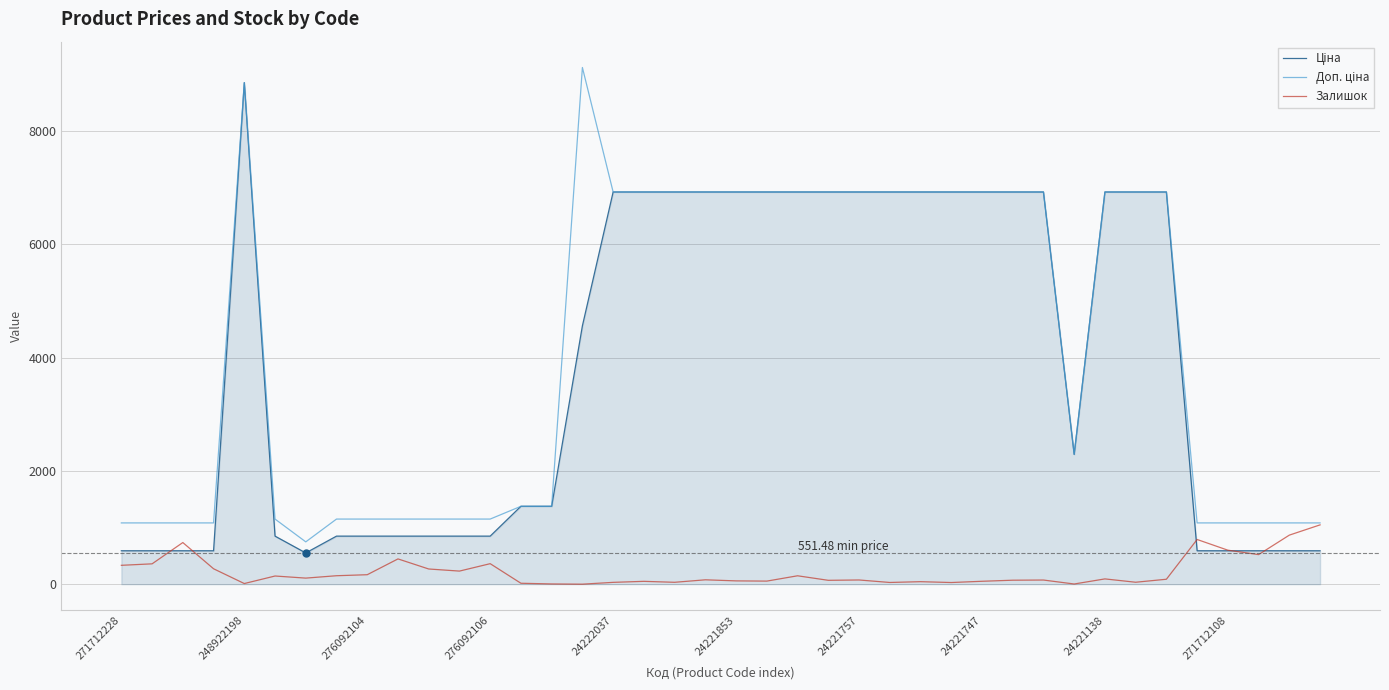

How many lines are shown in the chart?

3